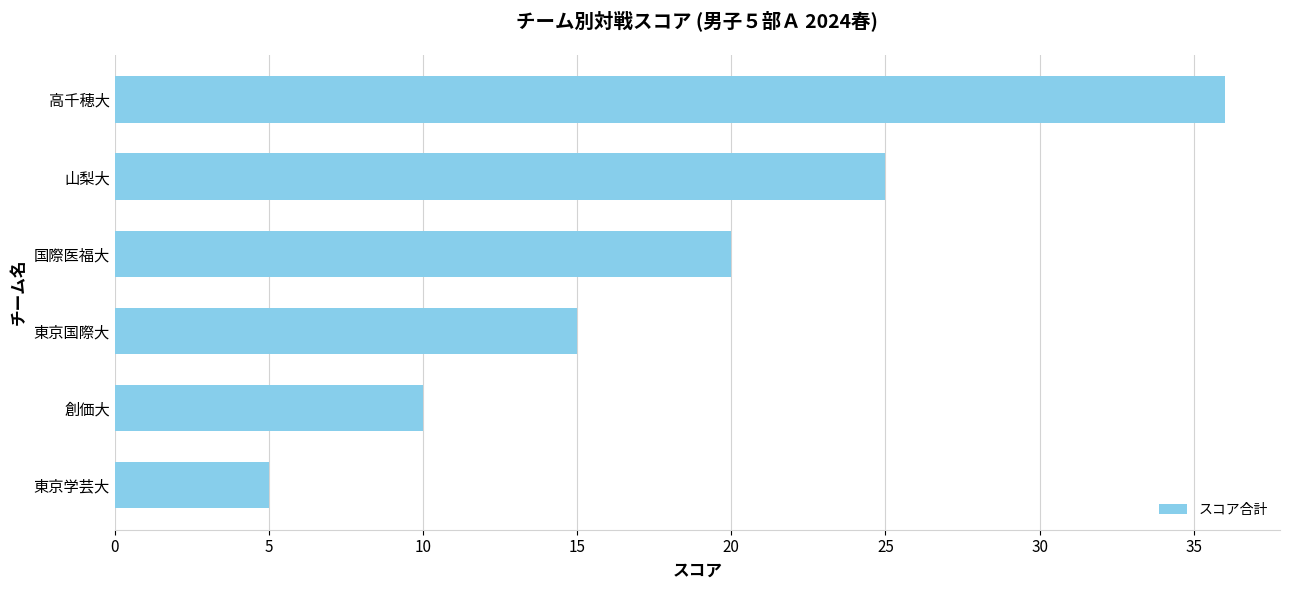

What is the ratio of the value at 国際医福大 to the value at 東京国際大?

1.3